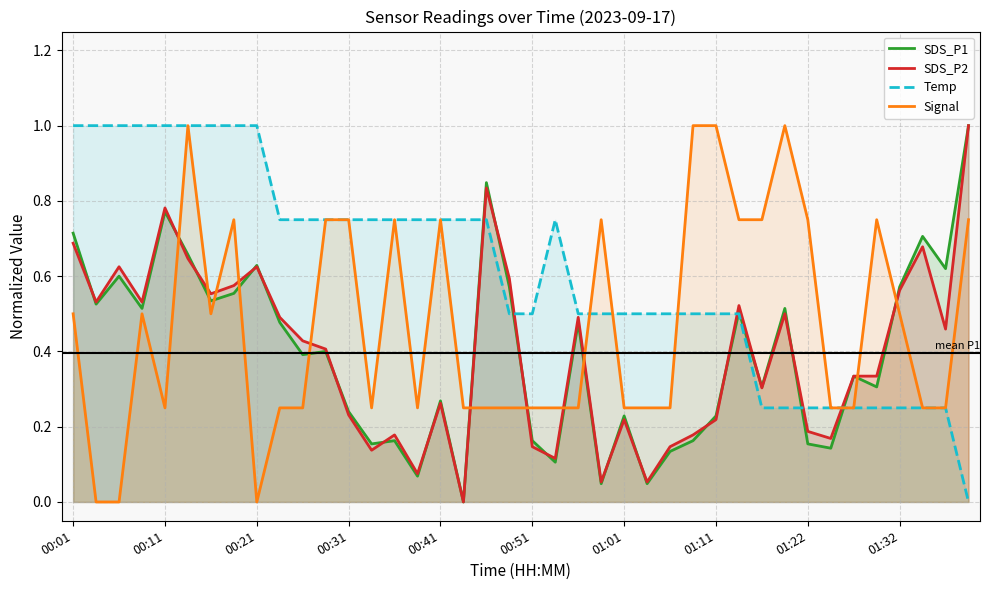

True or false: Signal and SDS_P1 intersect in this chart.

True